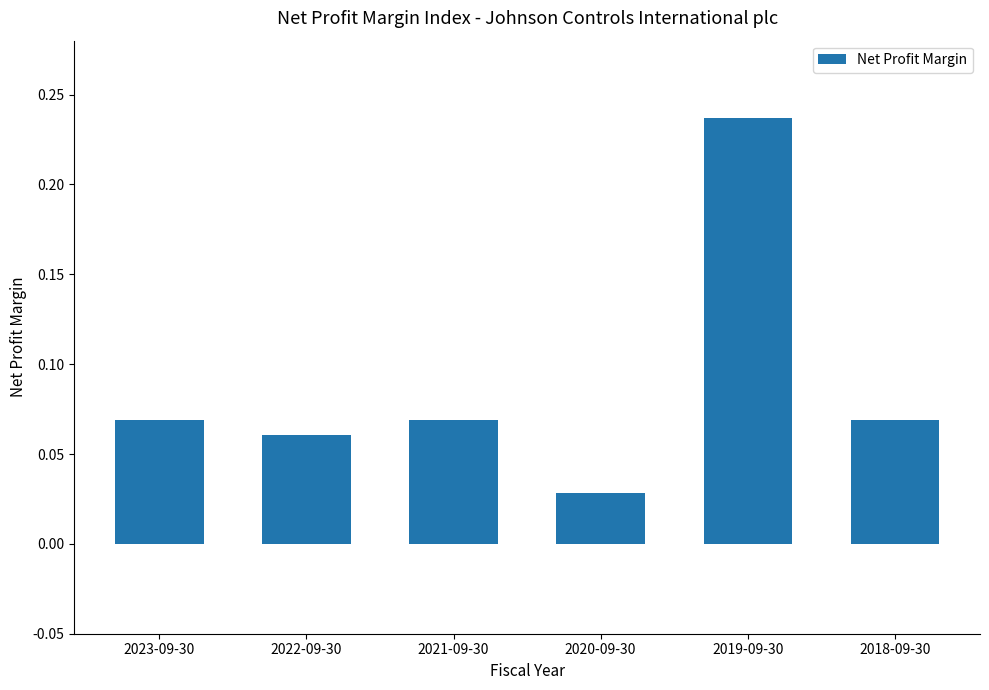

How many values are between 0 and 1?

6